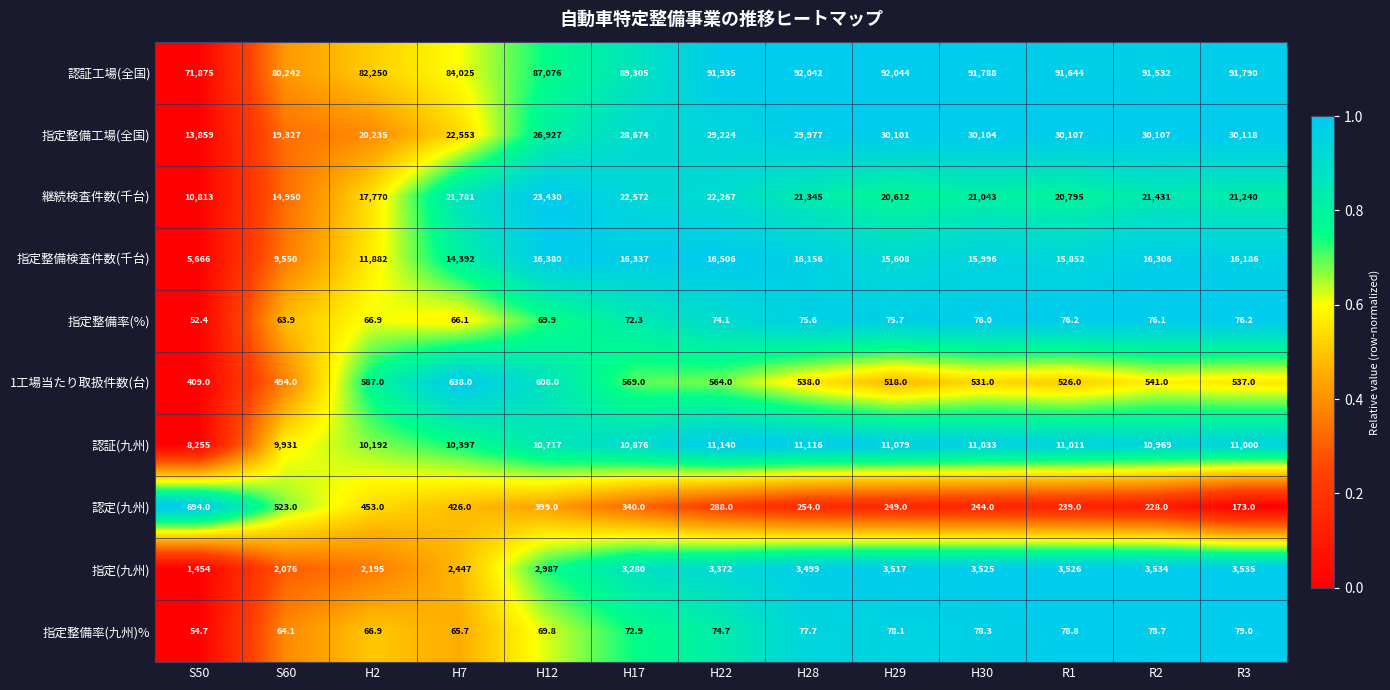

Which series has the widest spread of values?

認証工場(全国)